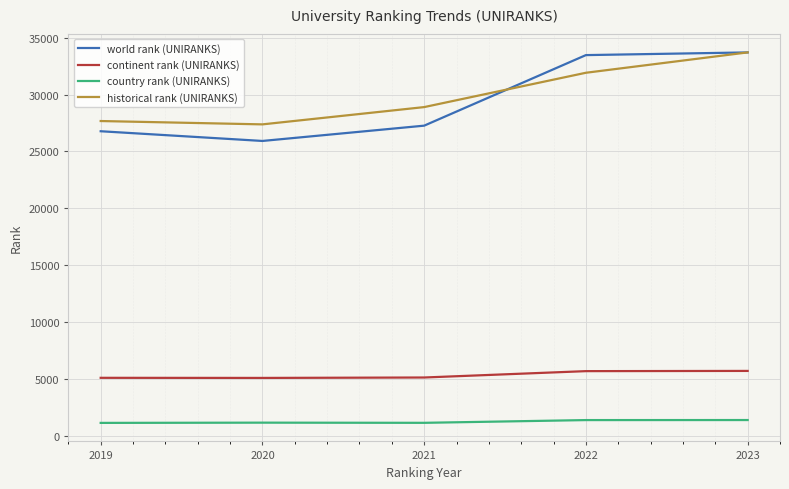

What is the minimum value for country rank (UNIRANKS)?

1117.0